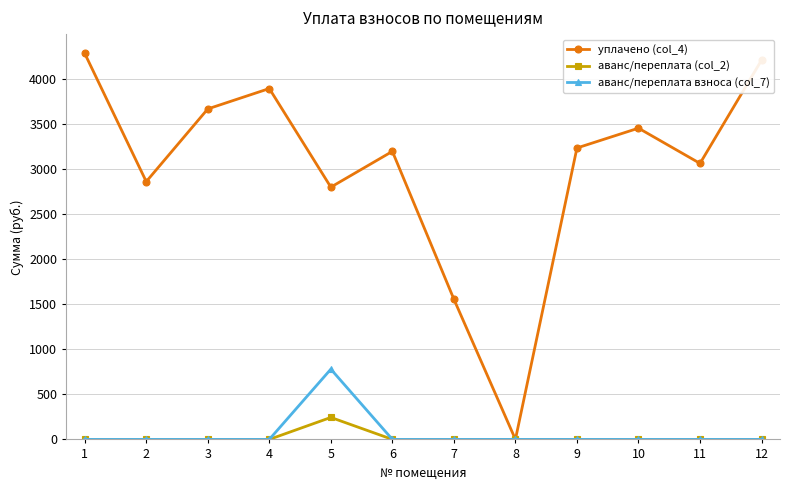

The value of аванс/переплата (col_2) at 9 is 0.0. True or false?

True